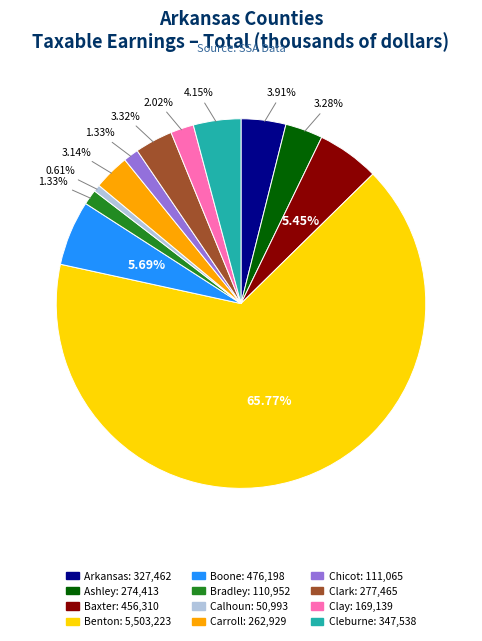

To the nearest percent, what is the combined percentage of Ashley and Cleburne?

7%